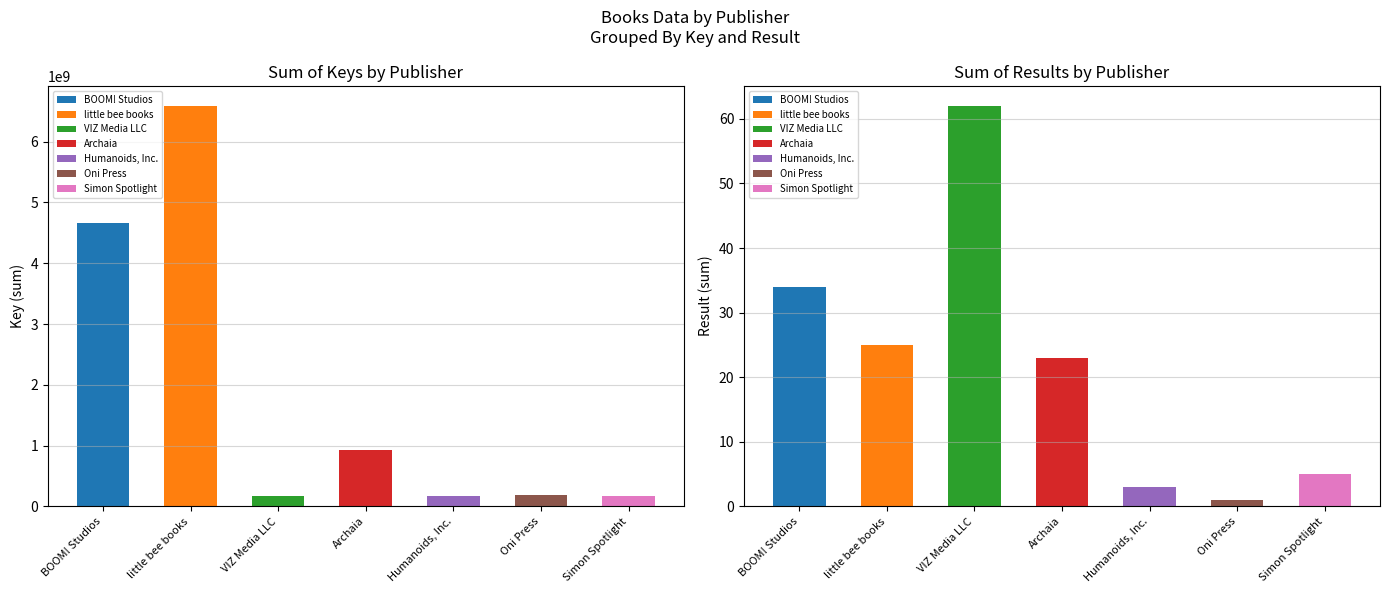

Does the chart contain stacked bars?

No